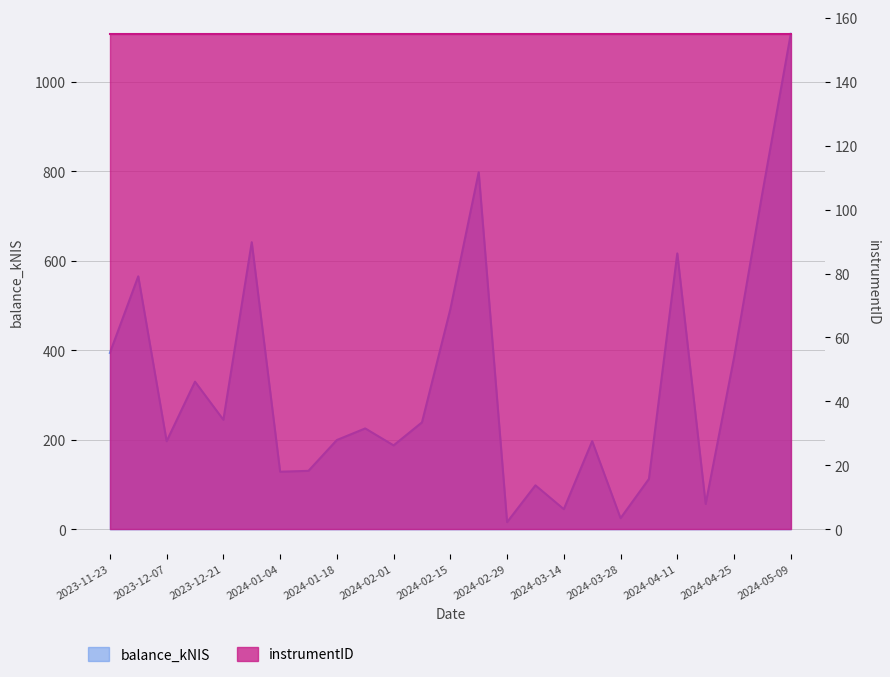

True or false: the data shows 1709.1 at 2024-05-09.

False